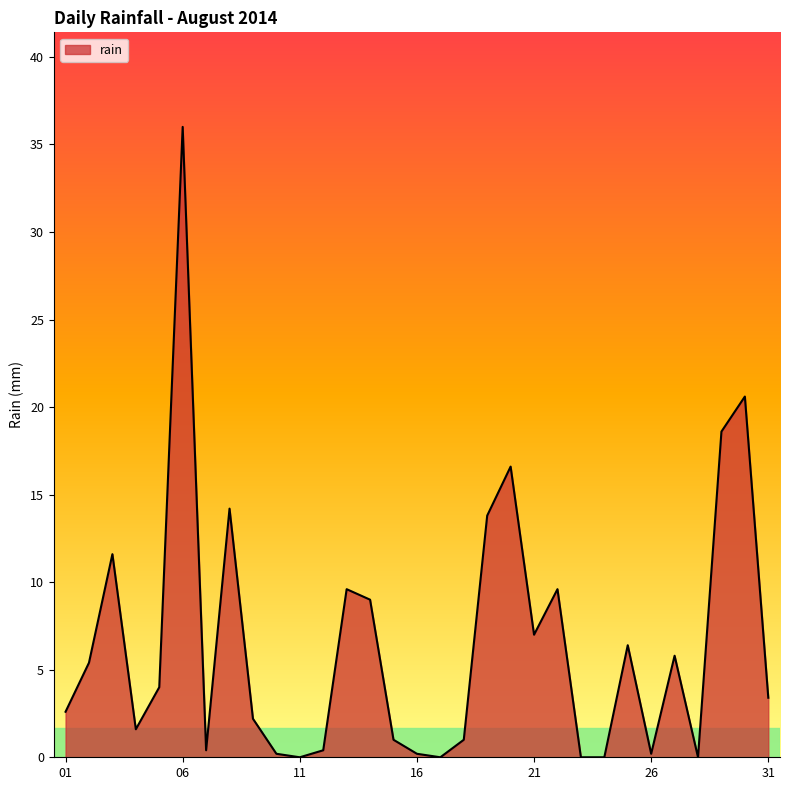

What is the difference between the maximum and minimum values?

36.0